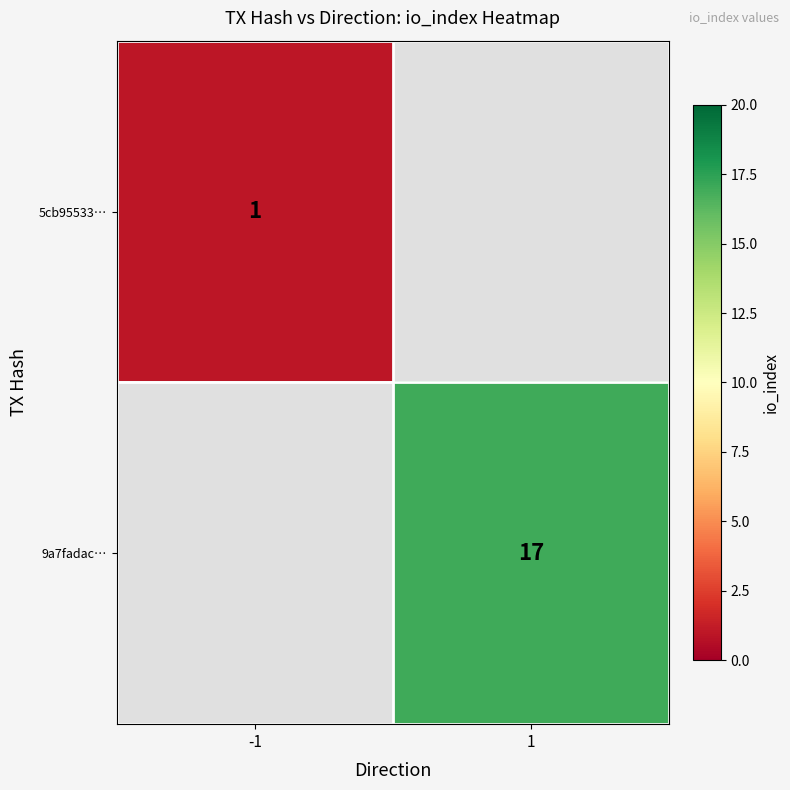

The value of 9a7fadac… at 1 is 25. True or false?

False